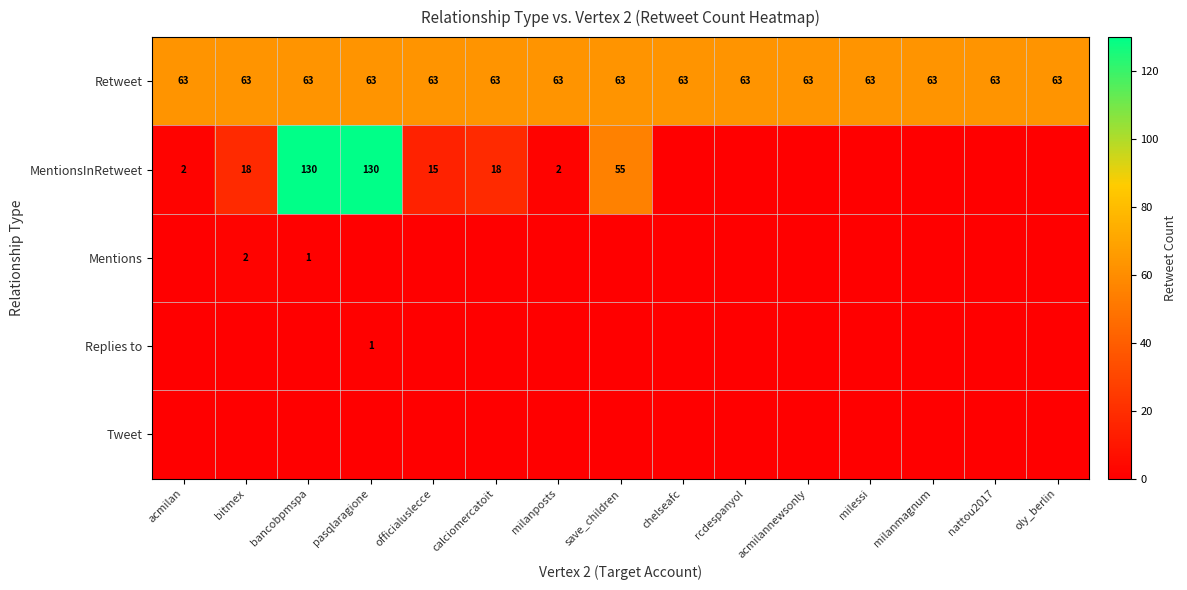

True or false: Replies to has a value of 1 at pasqlaragione.

True